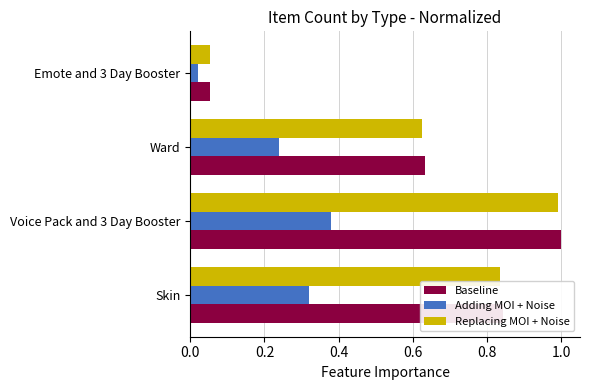

What is the difference between the maximum and minimum values in the Baseline series?

0.9